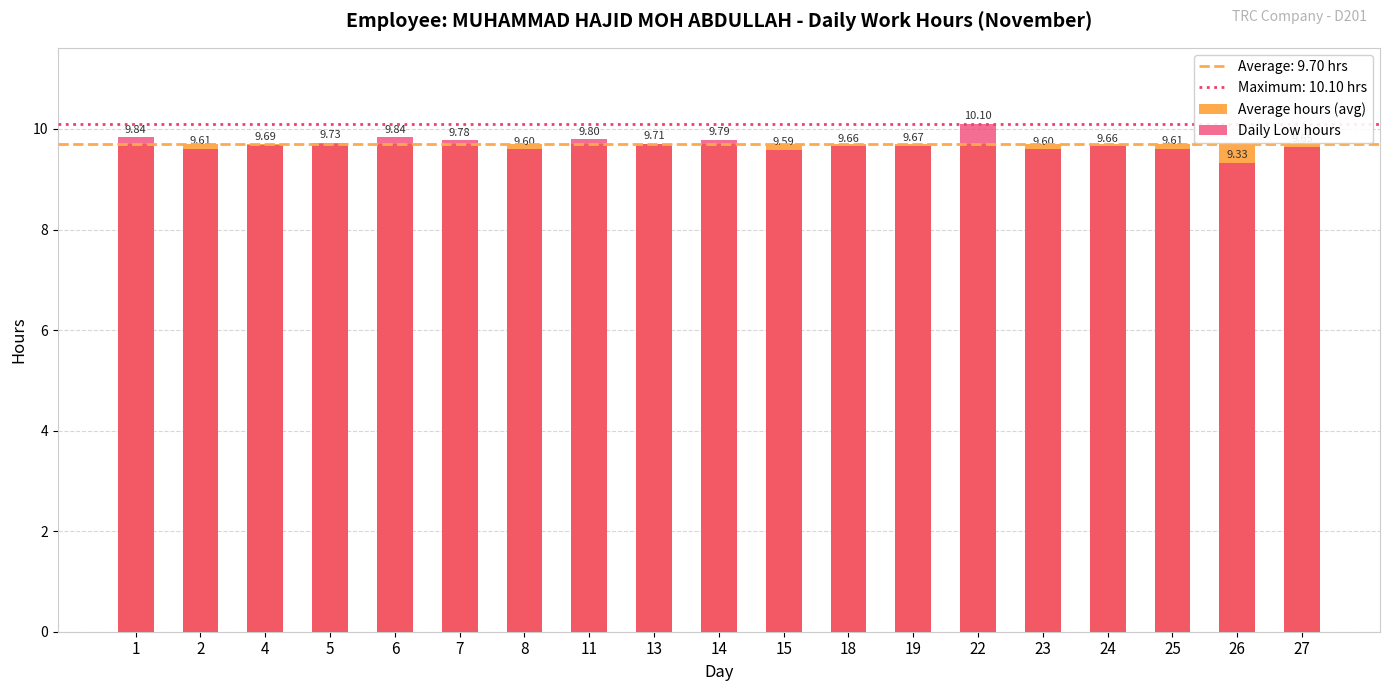

List the labels in order of Average hours (avg) value, smallest first.

1, 2, 4, 5, 6, 7, 8, 11, 13, 14, 15, 18, 19, 22, 23, 24, 25, 26, 27